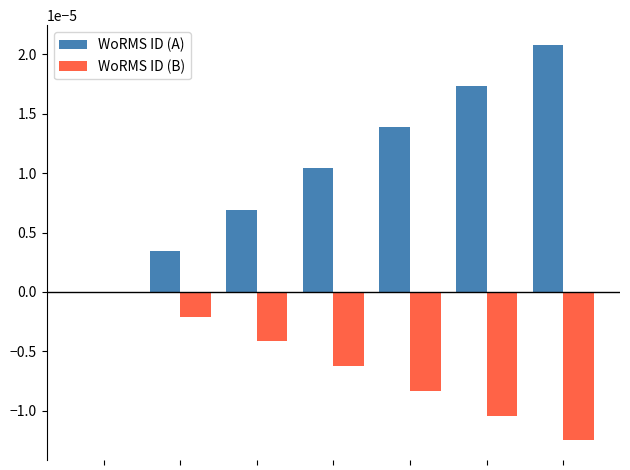

What are all the series names shown in the legend?

WoRMS ID (A), WoRMS ID (B)